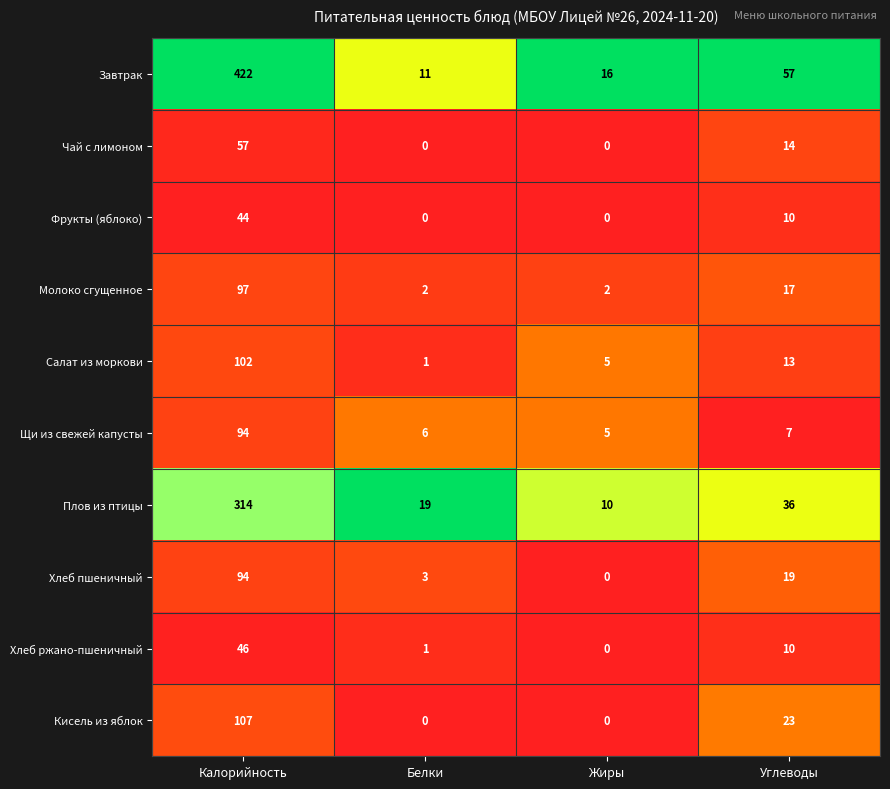

What is the total value across all series at Калорийность?

1377